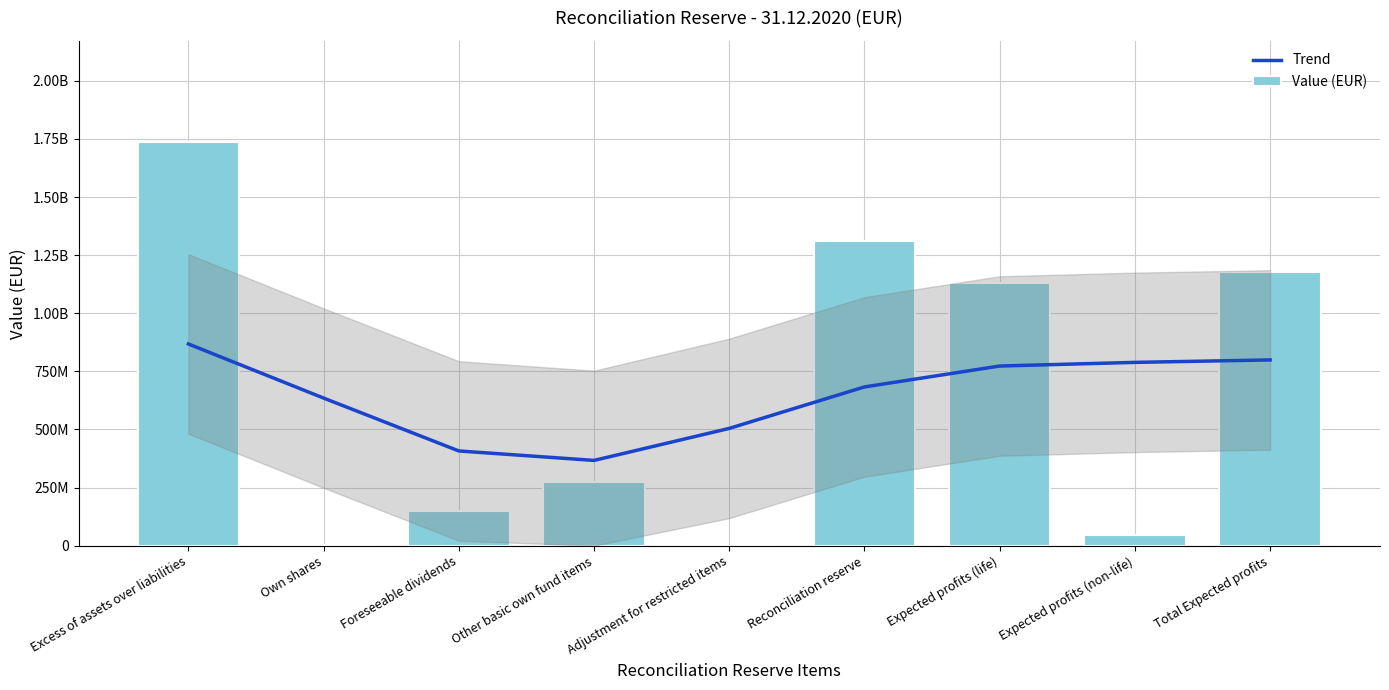

What is the label of the 8th bar from the left?

Expected profits (non-life)